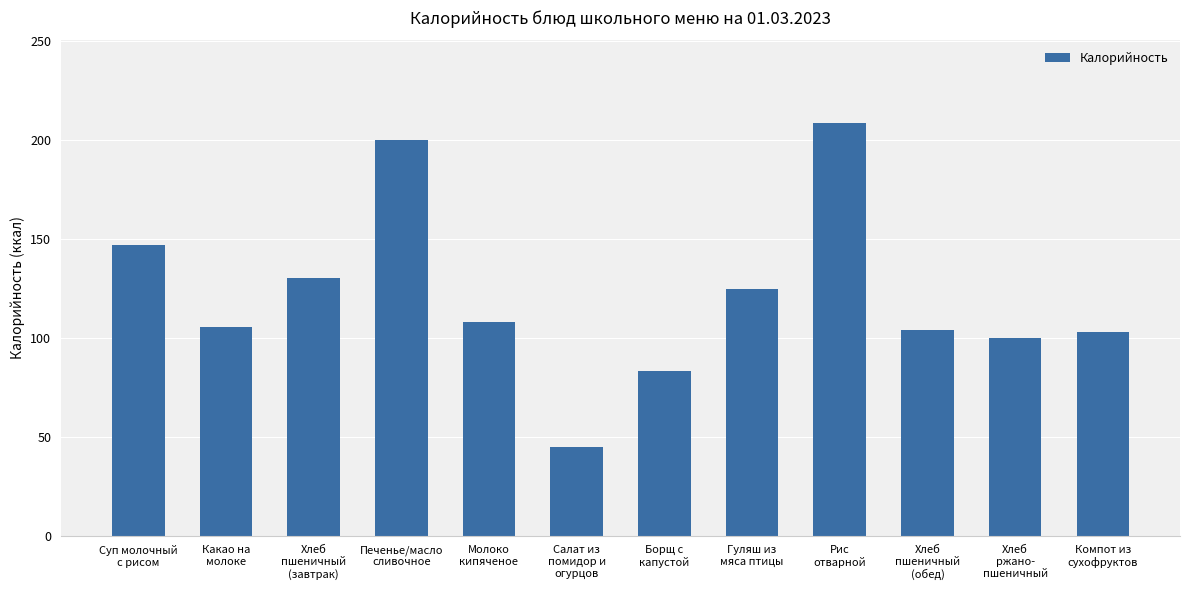

How many bars are there in total?

12